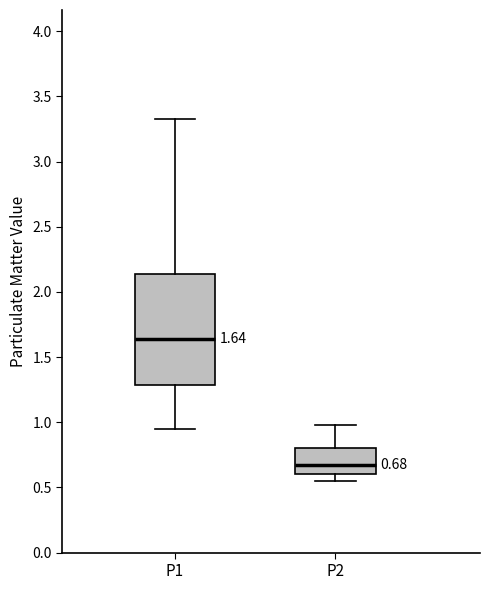

Which box is the tallest, from its lower edge to its upper edge?

P1